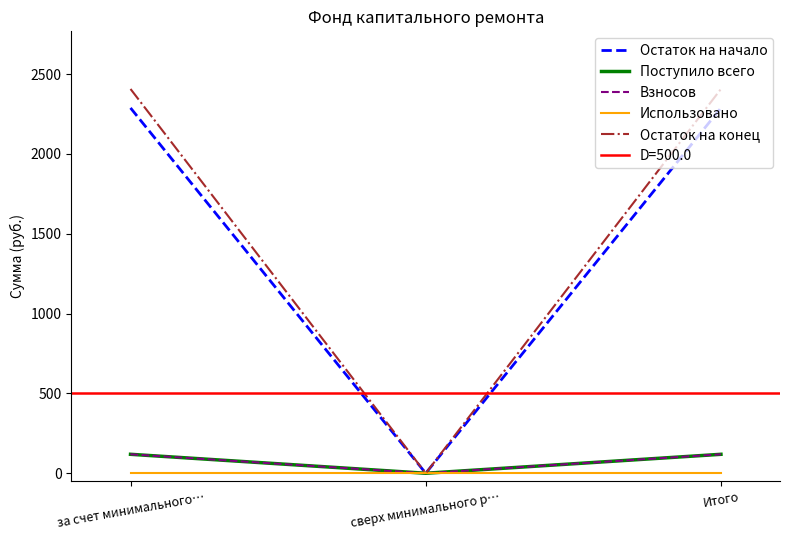

At how many categories does at least one series exceed 1183?

2